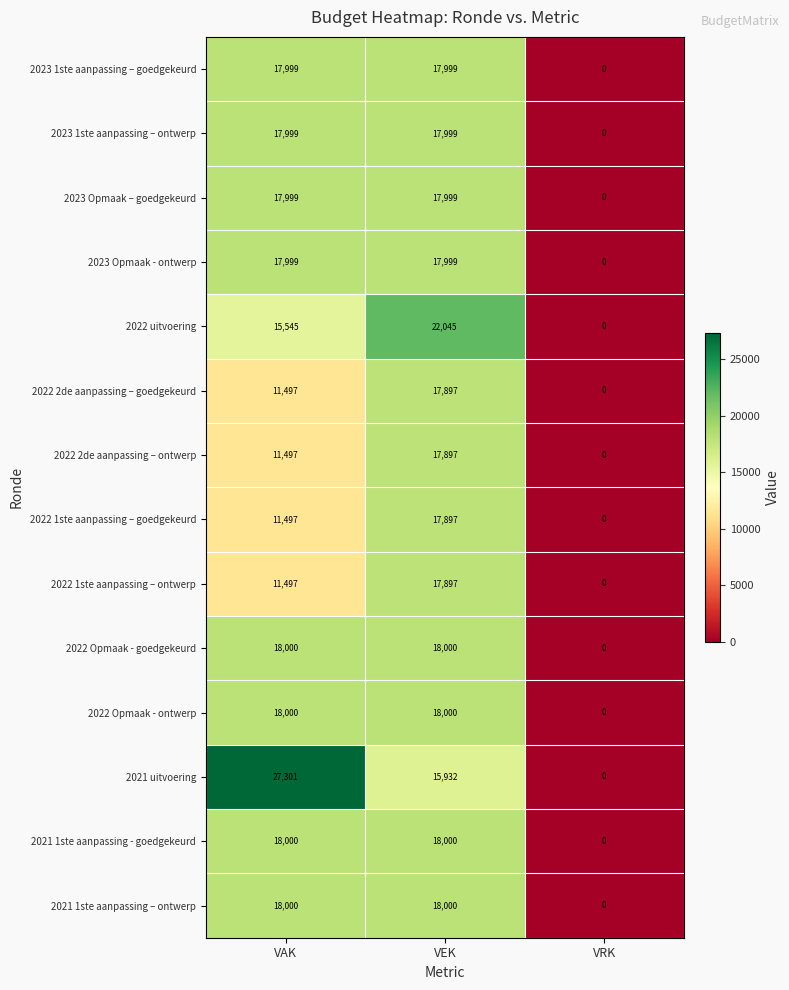

What is the total value across all series at VAK?

232830